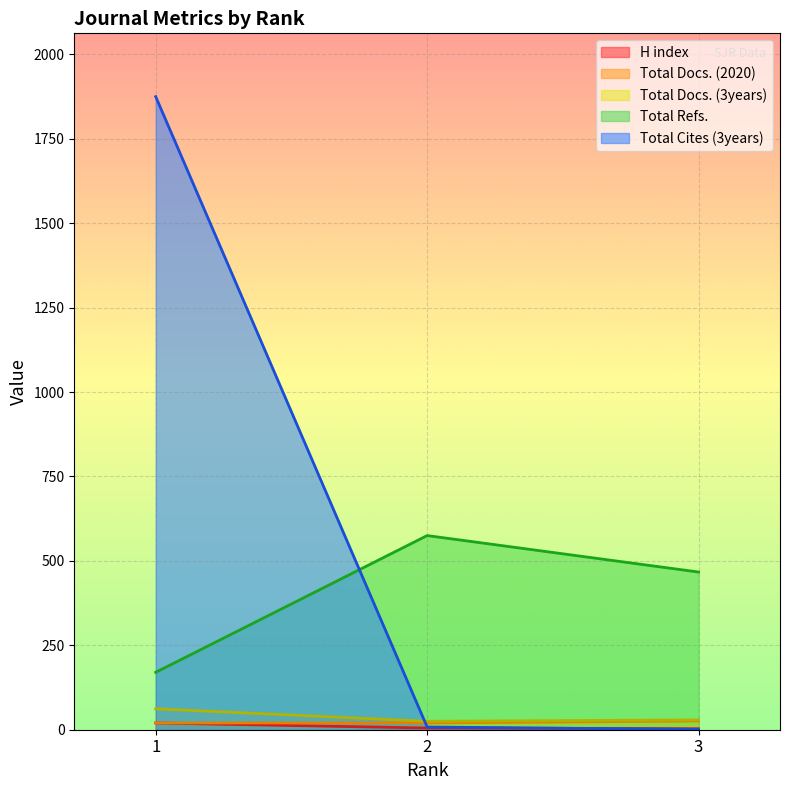

Reading left to right, transcribe all the data shown in this chart.

H index: 1=20	2=5	3=3
Total Docs. (2020): 1=20	2=20	3=26
Total Docs. (3years): 1=62	2=25	3=29
Total Refs.: 1=170	2=575	3=467
Total Cites (3years): 1=1875	2=8	3=1